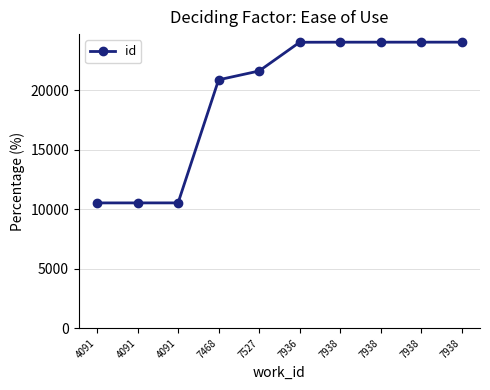

Does the chart have visible grid lines?

Yes